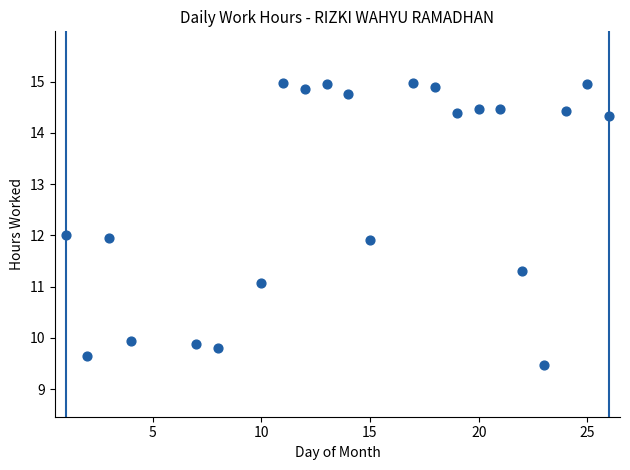

What is the range of X values (max minus min)?

25.0